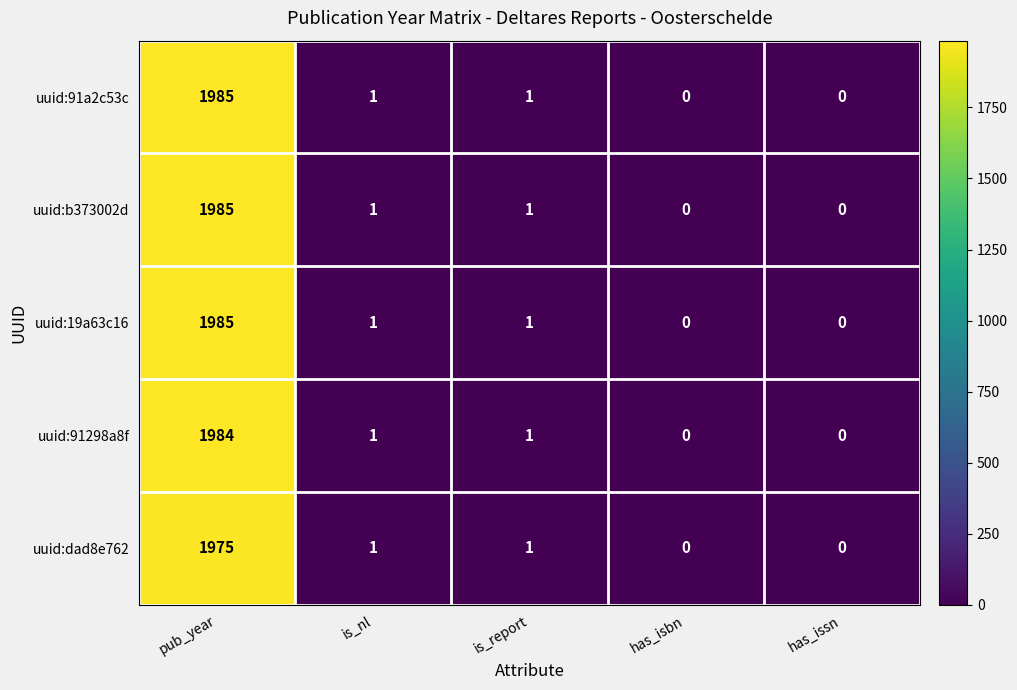

How many categories are shown in the chart?

5